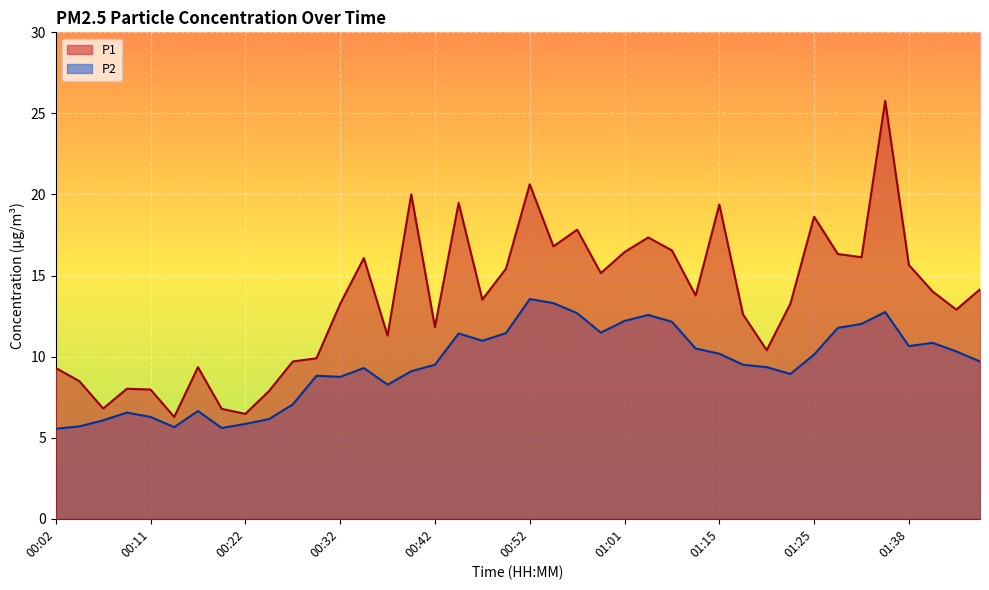

Which series has the widest spread of values?

P1